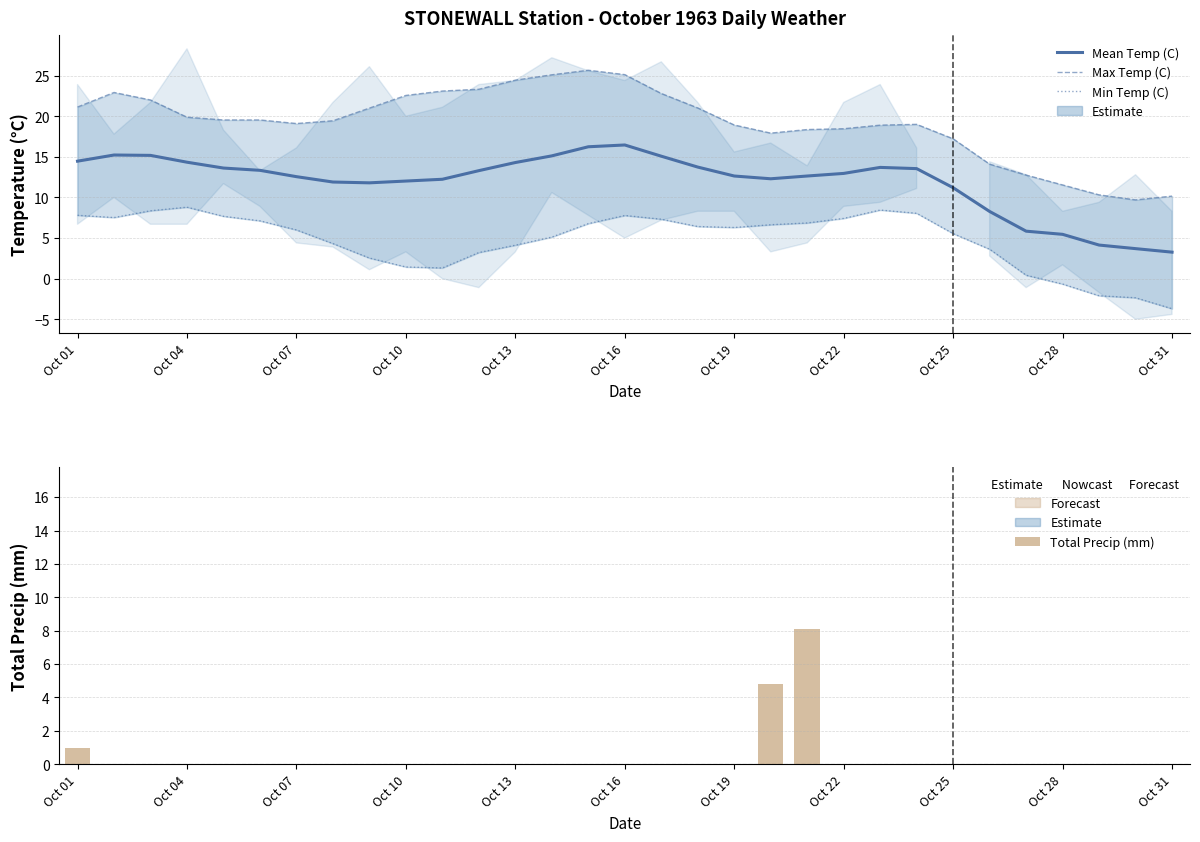

Which series has the largest total across all categories?

Max Temp (C)